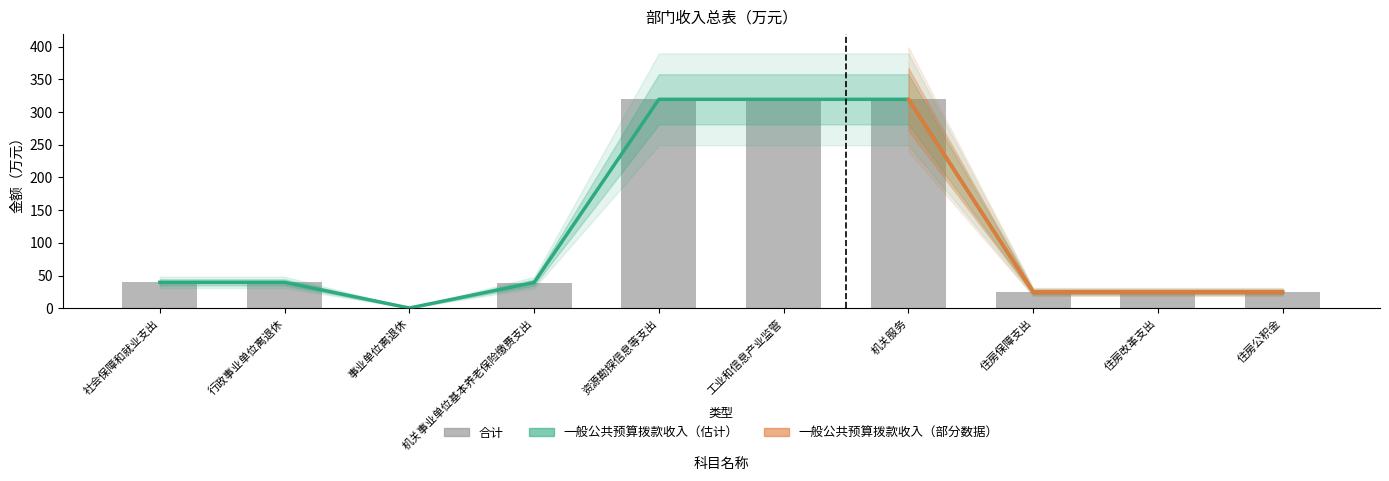

How many categories are shown in the chart?

10